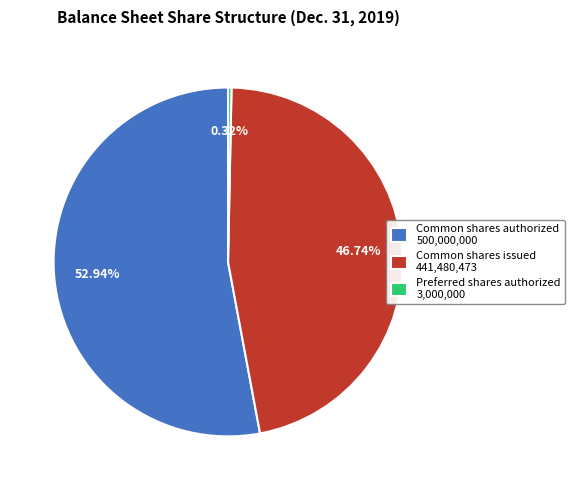

Does any single category account for the majority?

Yes